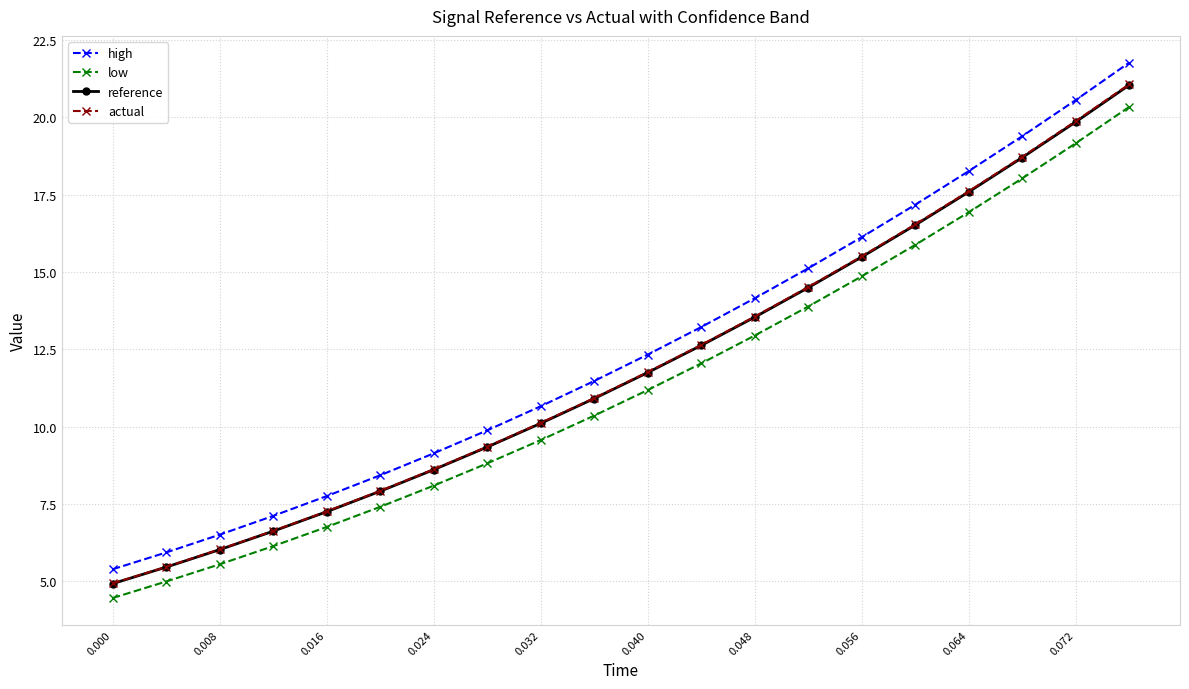

True or false: actual has more than 2 points higher than both neighbors.

False